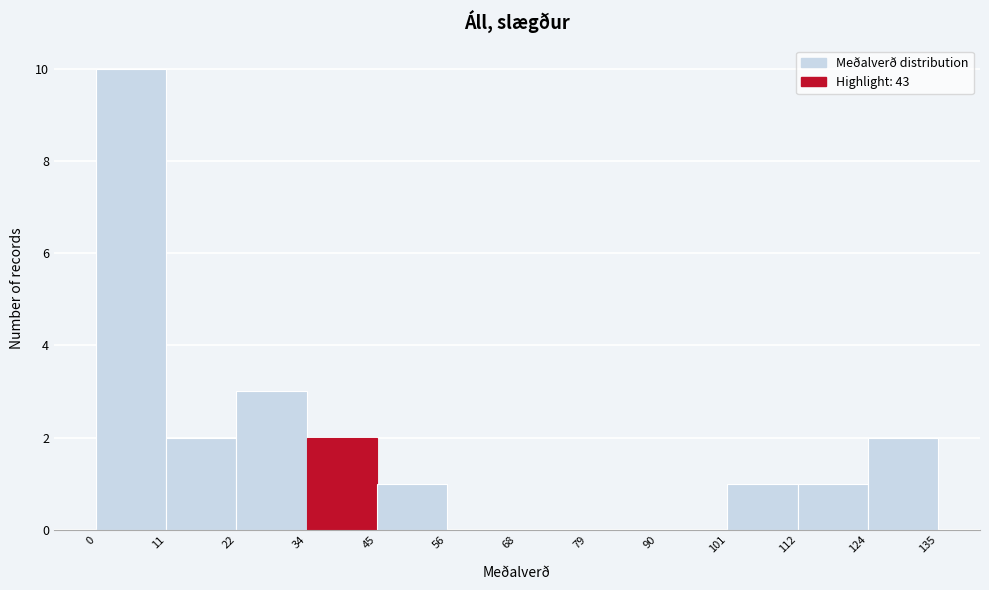

Reading left to right, list every bar in this chart as the range it spans on the x-axis followed by its height. The values are not printed on the chart, so give them approximately, as read against the axis.

0 to 11: 10
11 to 22: 2
22 to 34: 3
34 to 45: 2
45 to 56: 1
56 to 68: 0
68 to 79: 0
79 to 90: 0
90 to 101: 0
101 to 112: 1
112 to 124: 1
124 to 135: 2